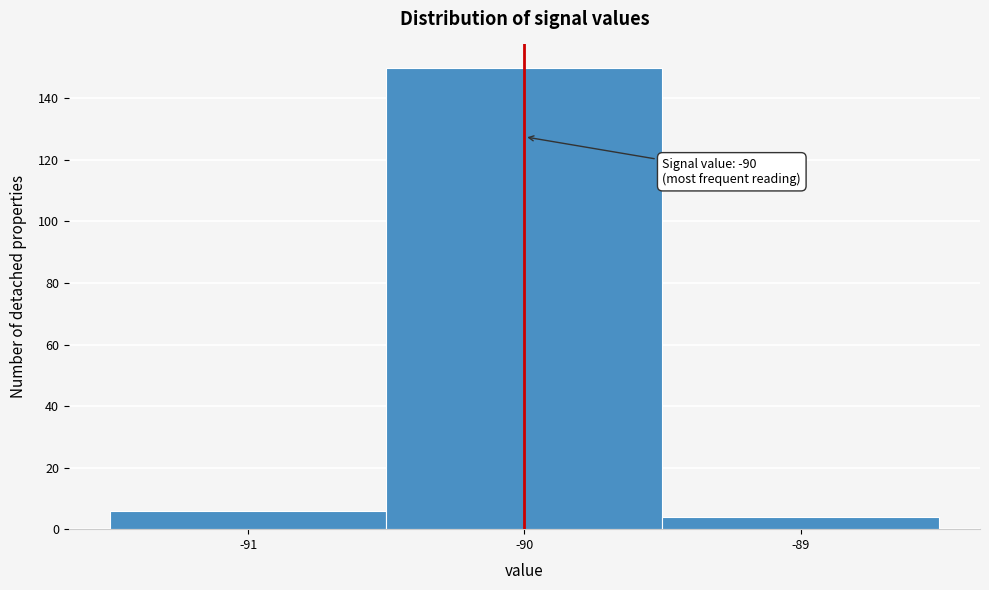

Which range on the x-axis has the tallest bar?

-90.5 to -89.5